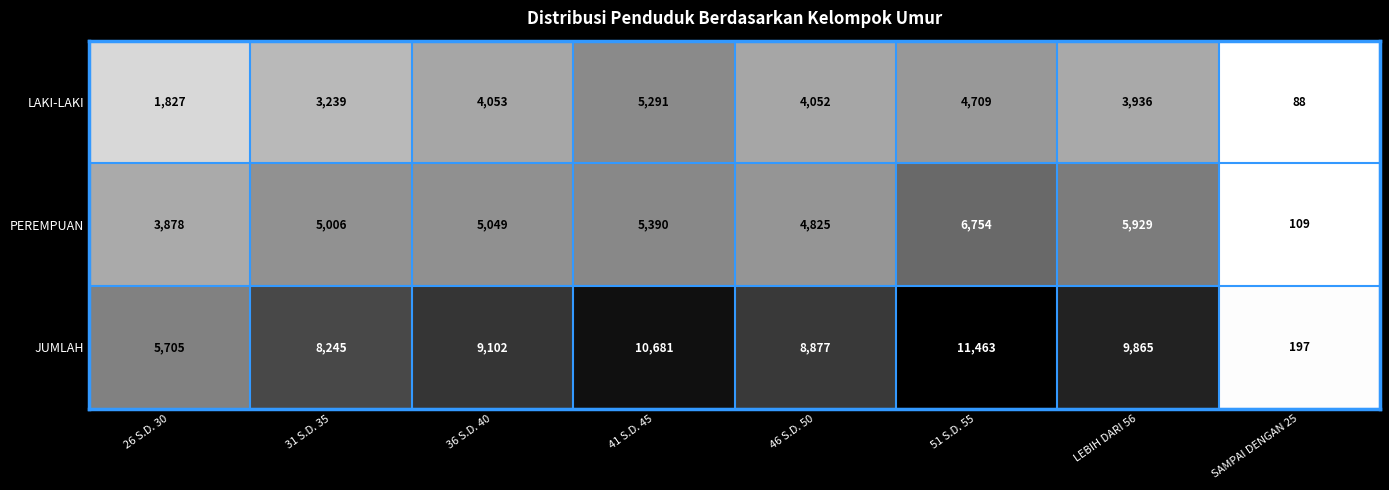

At which label is PEREMPUAN closest to 3431?

26 S.D. 30